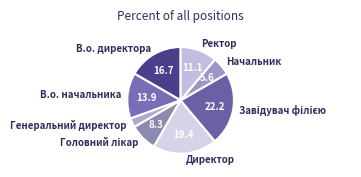

How many slices are in this pie chart?

8